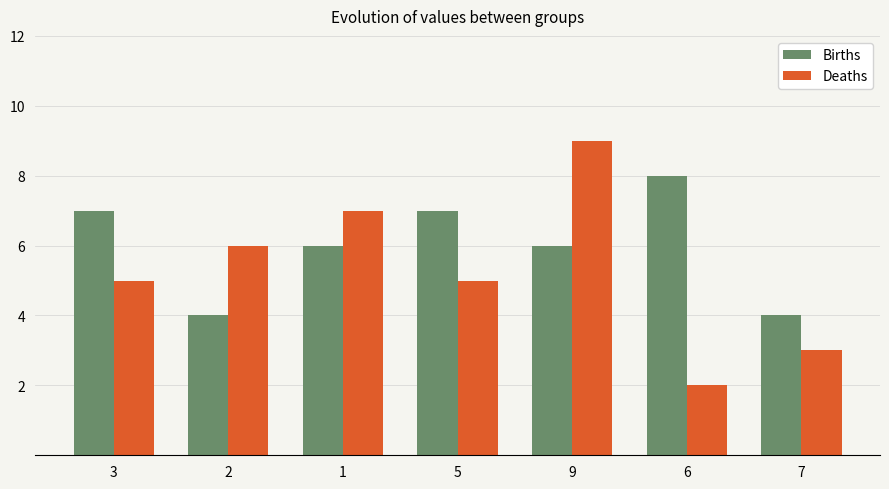

Which series has the largest range (max minus min)?

Deaths